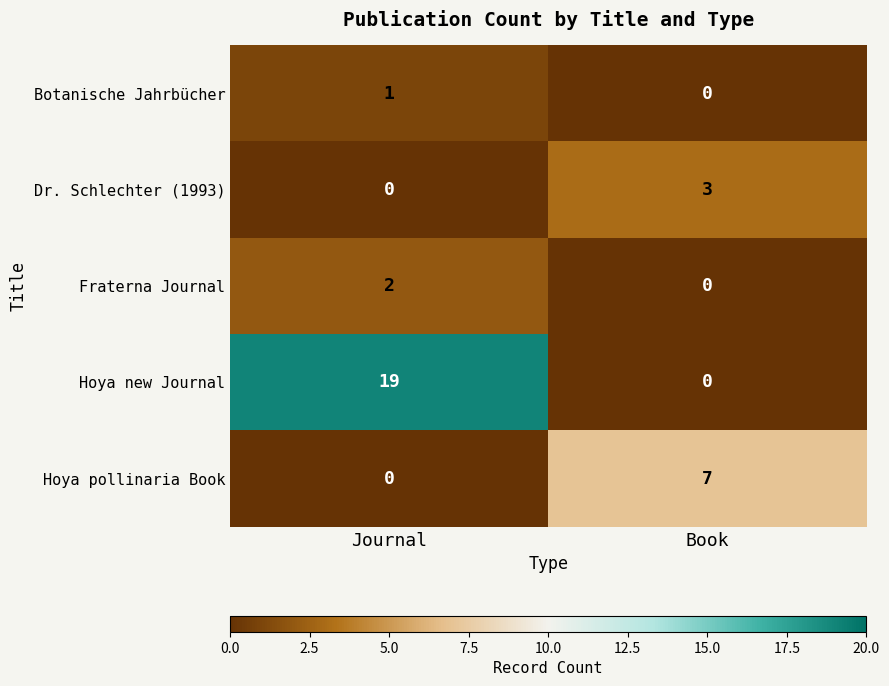

Reading right to left, what are all the values shown in this chart?

Botanische Jahrbücher: 0	1
Dr. Schlechter (1993): 3	0
Fraterna Journal: 0	2
Hoya new Journal: 0	19
Hoya pollinaria Book: 7	0